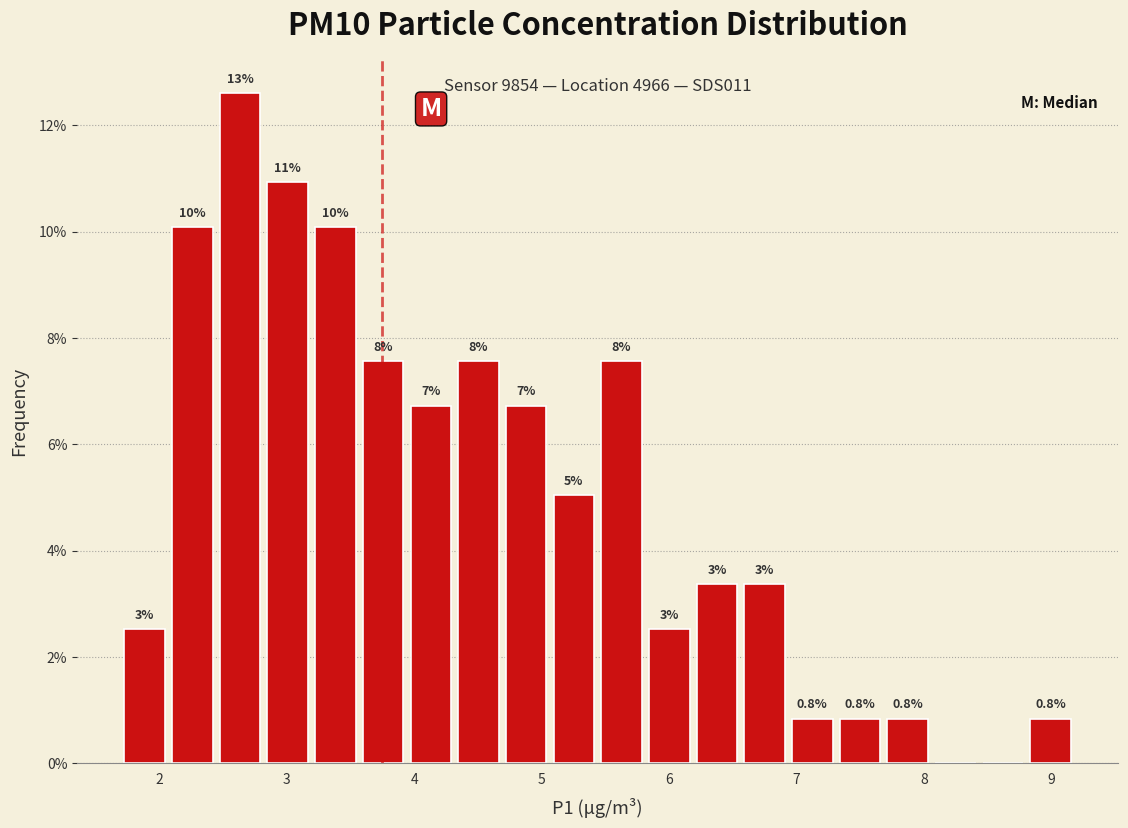

Read against the x-axis, roughly where is the centre of the tallest bar?

2.6